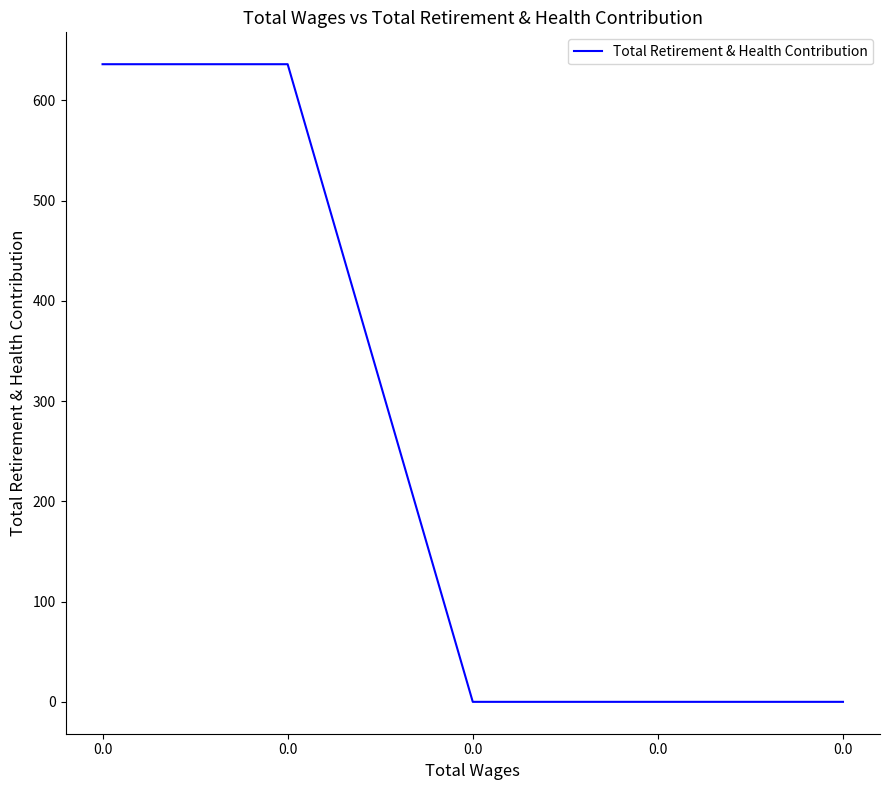

How many lines are shown in the chart?

1